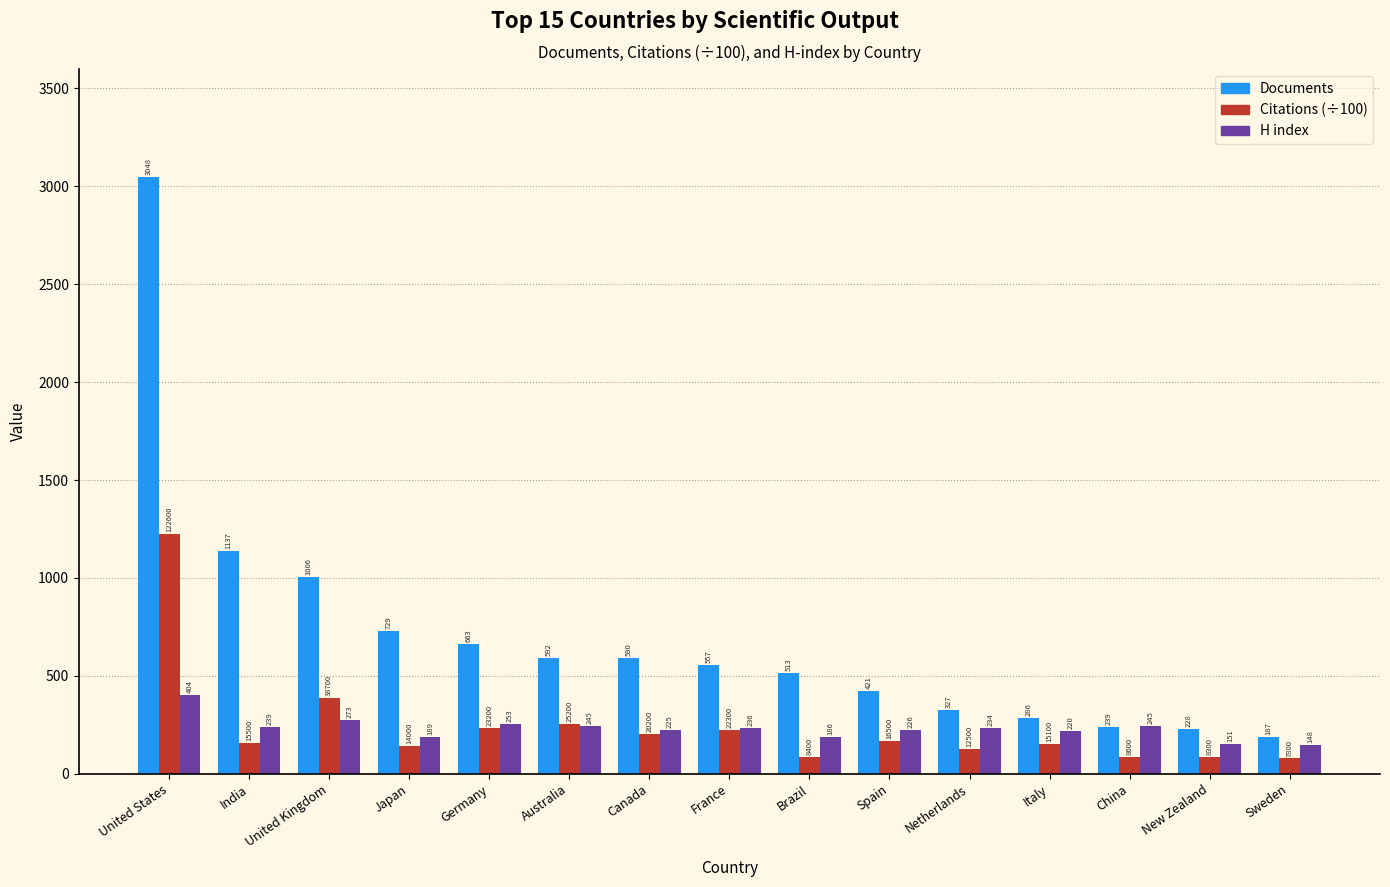

Is it true that Documents equals 221.0 at Brazil?

False